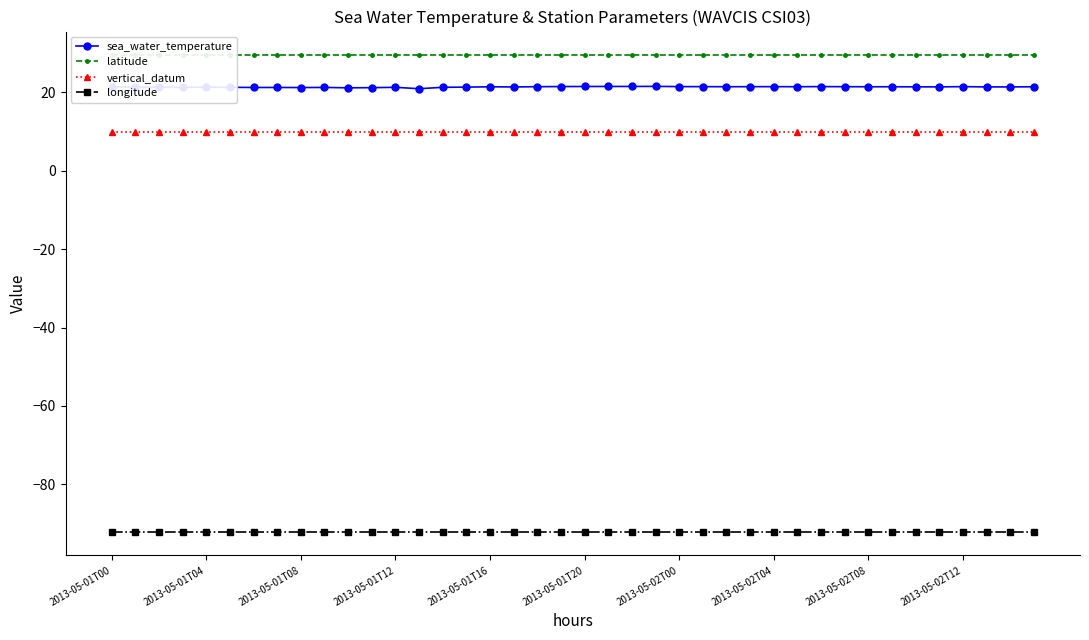

True or false: vertical_datum has a value of 10.0 at 2013-05-01T12.

True